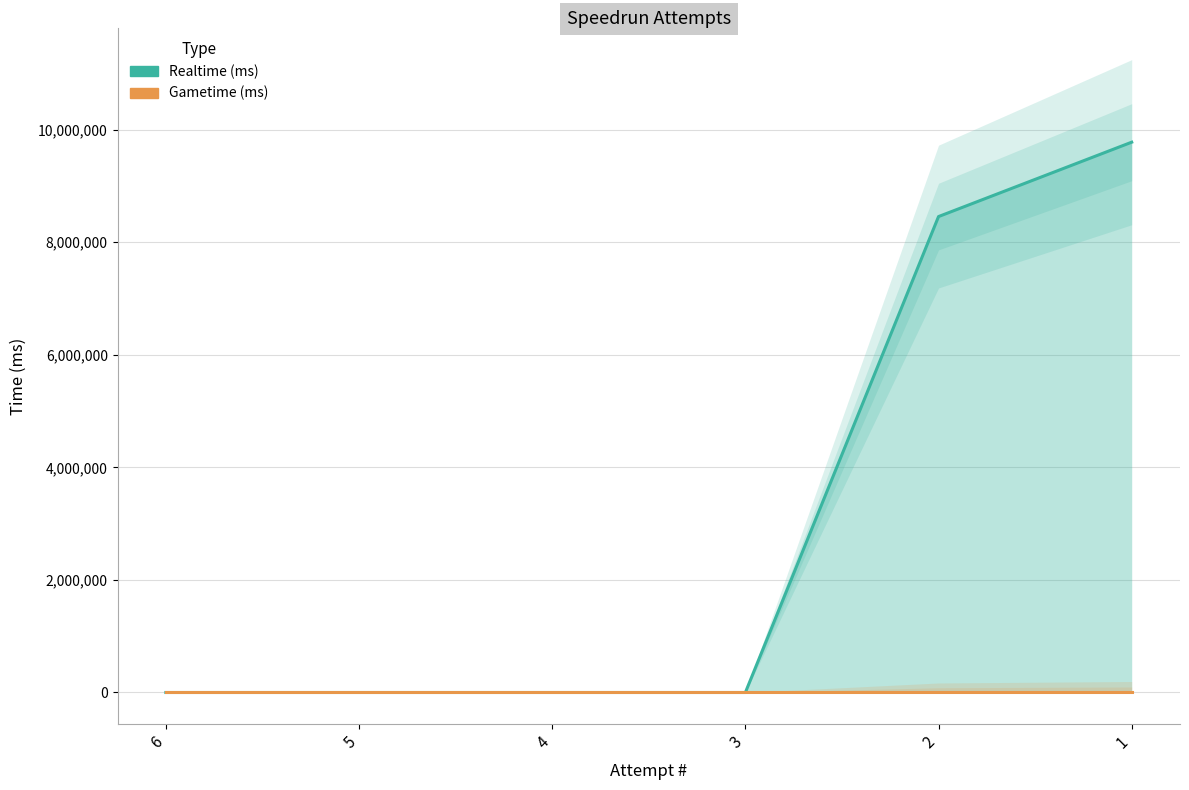

True or false: Realtime (ms) and Gametime (ms) cross at least once.

False